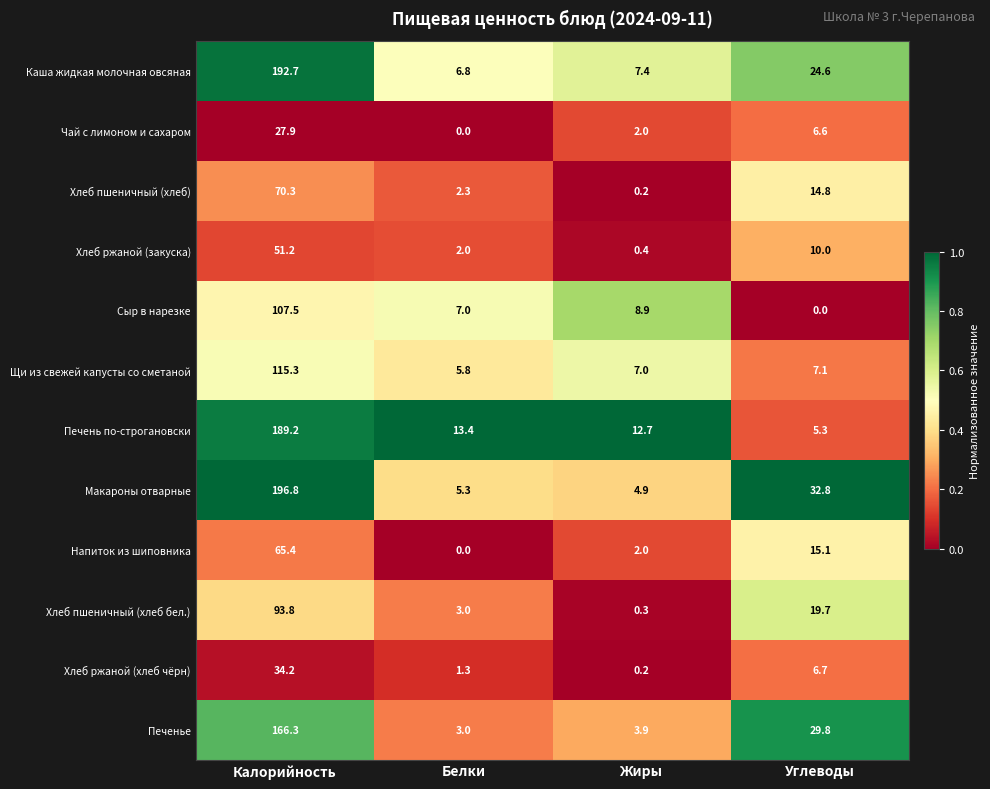

What value does the Макароны отварные series have at Углеводы?

32.8